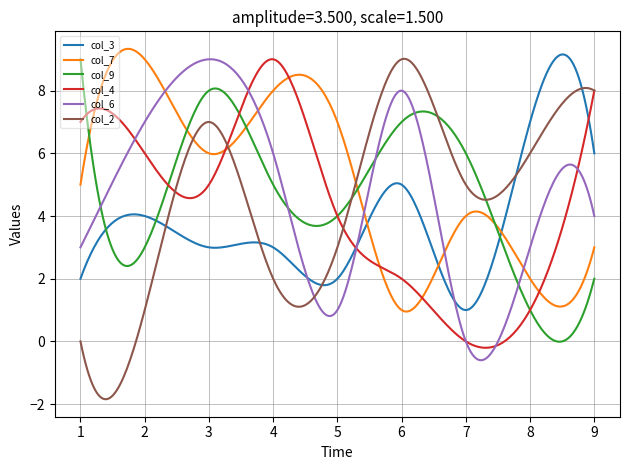

What is the smallest value displayed?

-1.8